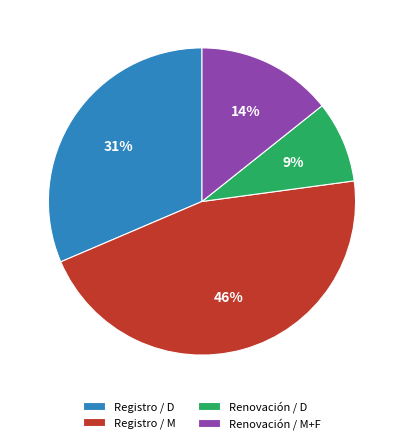

Does any single category account for the majority?

No